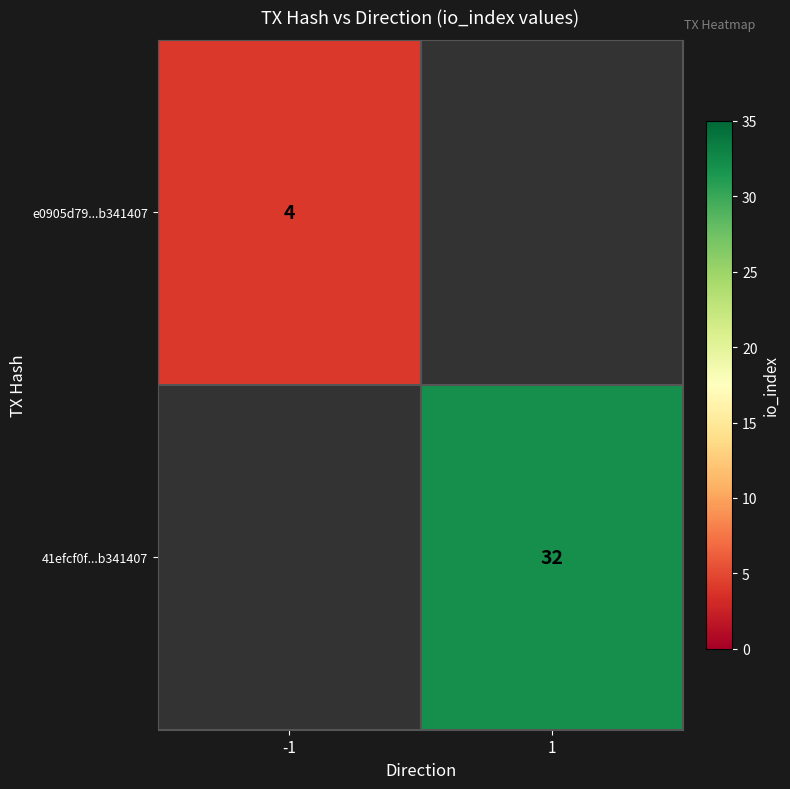

The value of e0905d79...b341407 at -1 is 6. True or false?

False